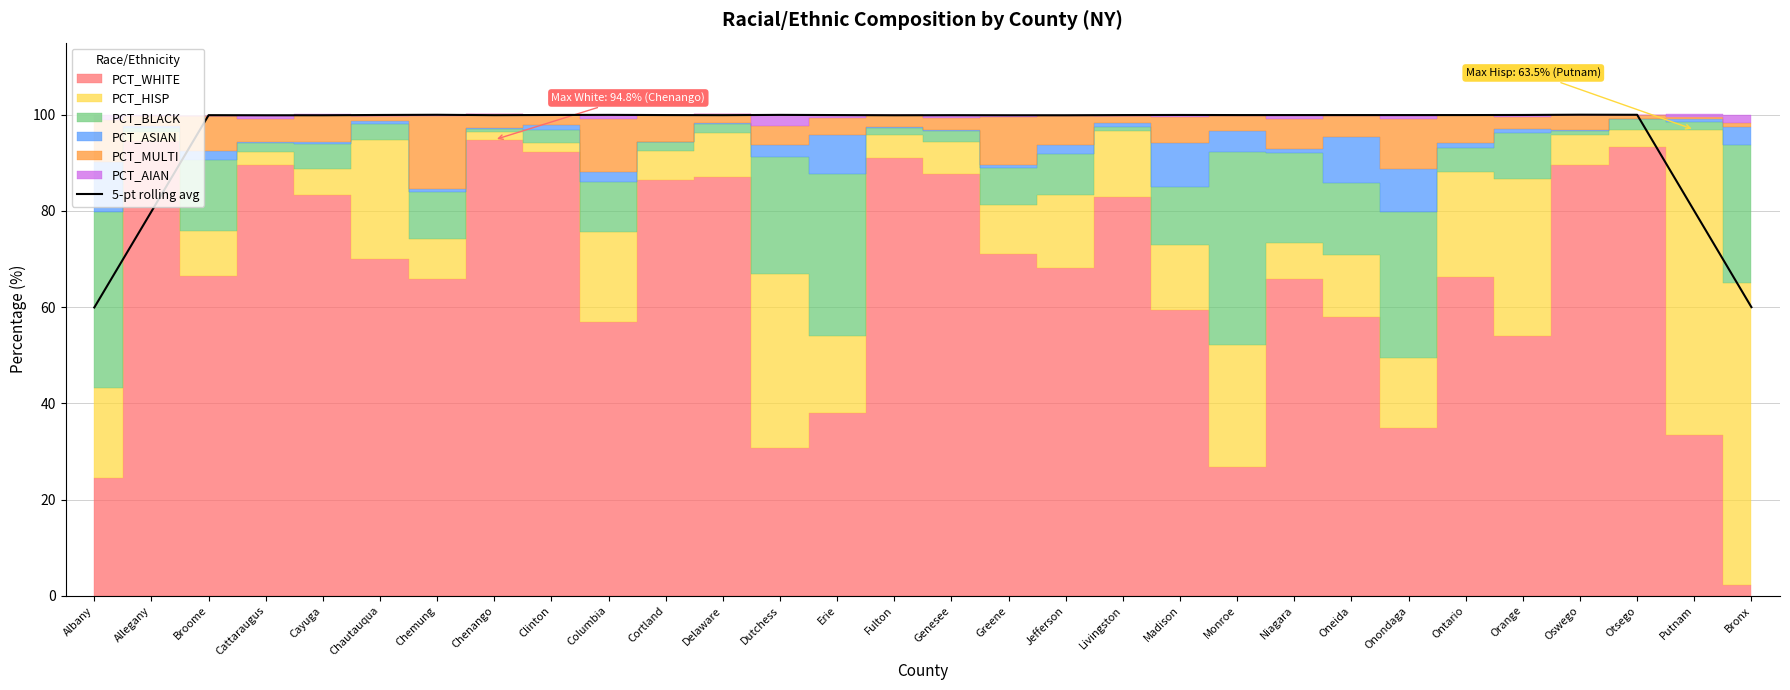

Is it true that 5-pt rolling avg equals 47.4 at Putnam?

False